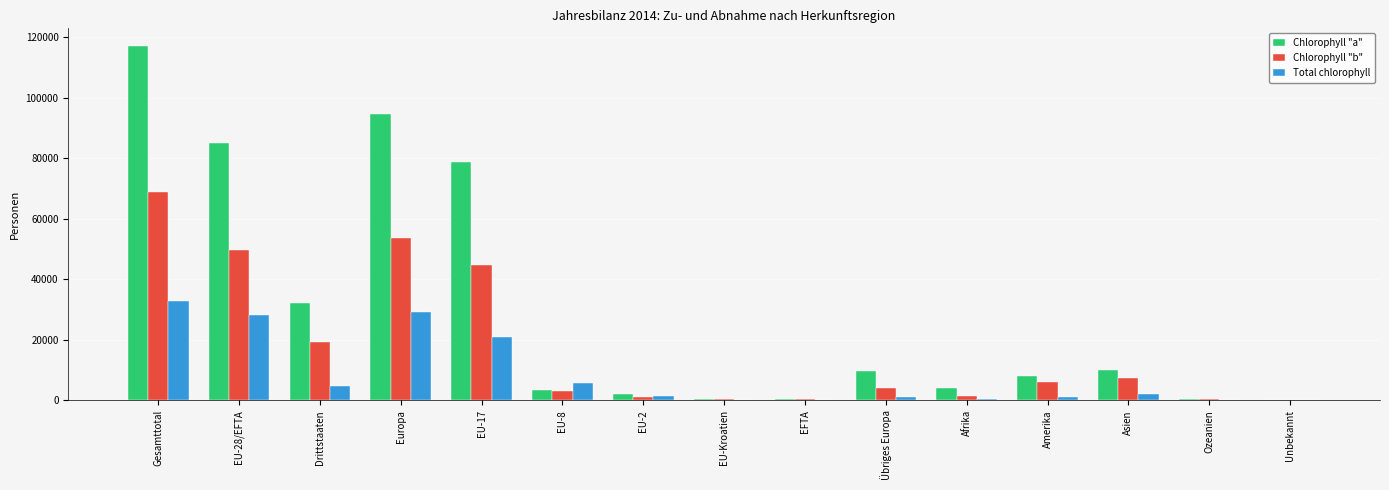

The Chlorophyll "a" series shows 9763 at Übriges Europa. True or false?

True